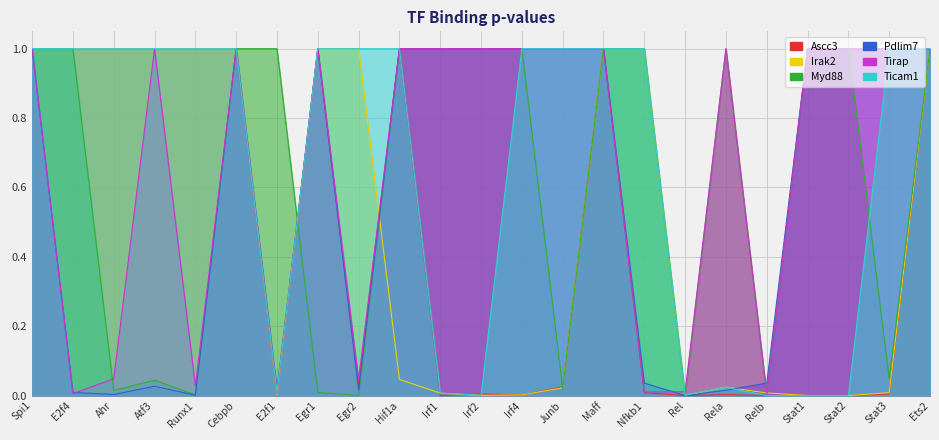

Where is the first local maximum for Myd88?

Atf3